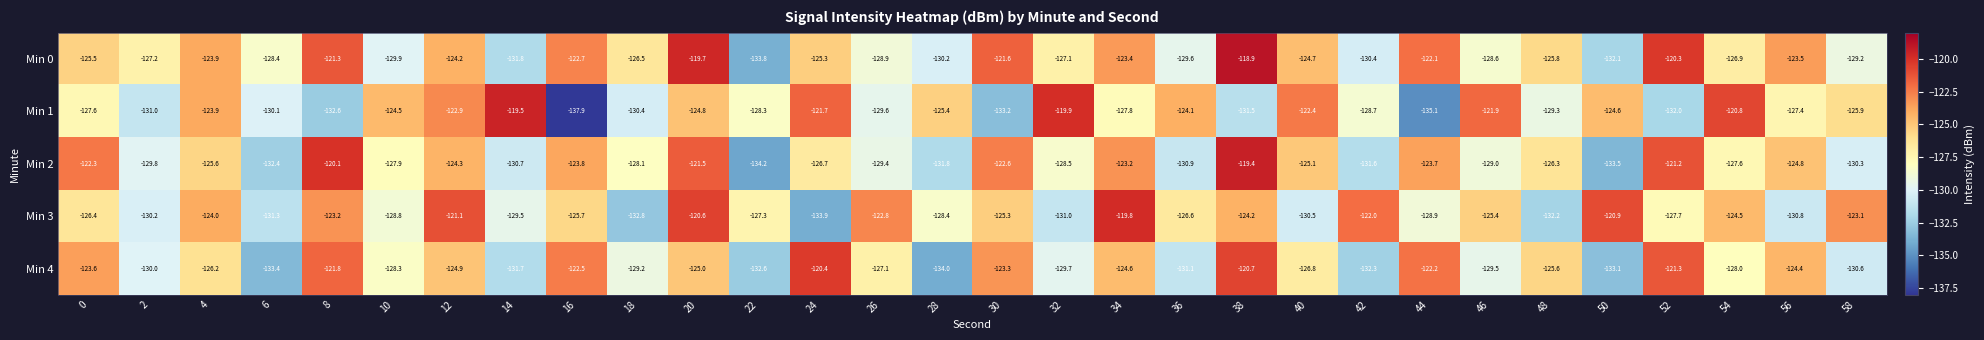

What is the total value across all series at 0?

-625.4